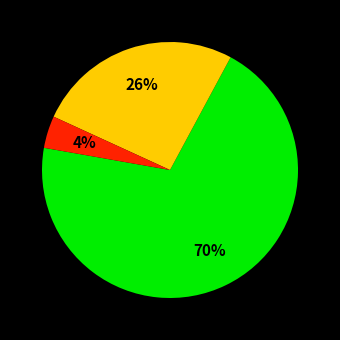

To the nearest percent, what is the difference between the largest and smallest slice percentages?

66%